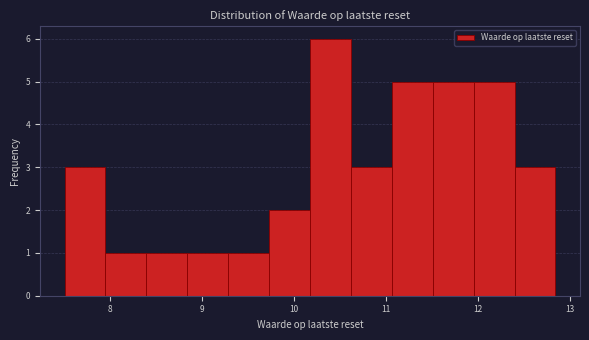

What is the height of the bar covering 12.0 to 12.4 on the x-axis? Neither the bar edges nor the heights are printed on the chart, so give them approximately, as read against the axes.

5